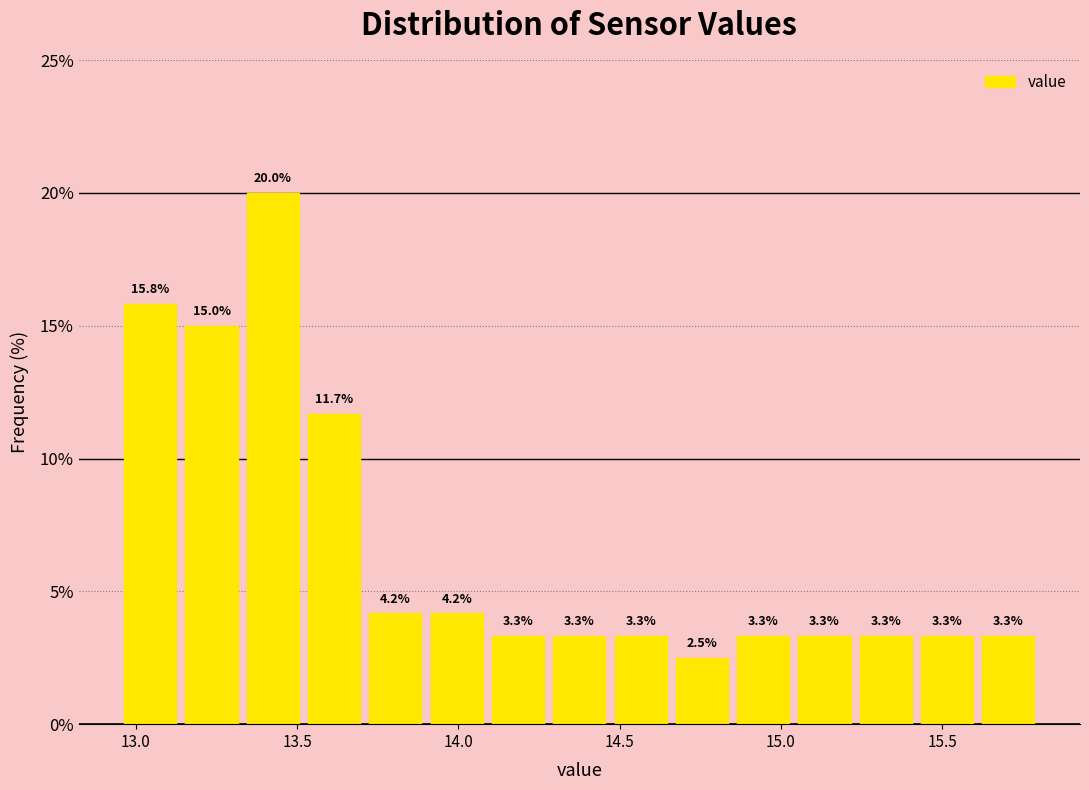

Read against the x-axis, roughly where is the centre of the tallest bar?

13.45